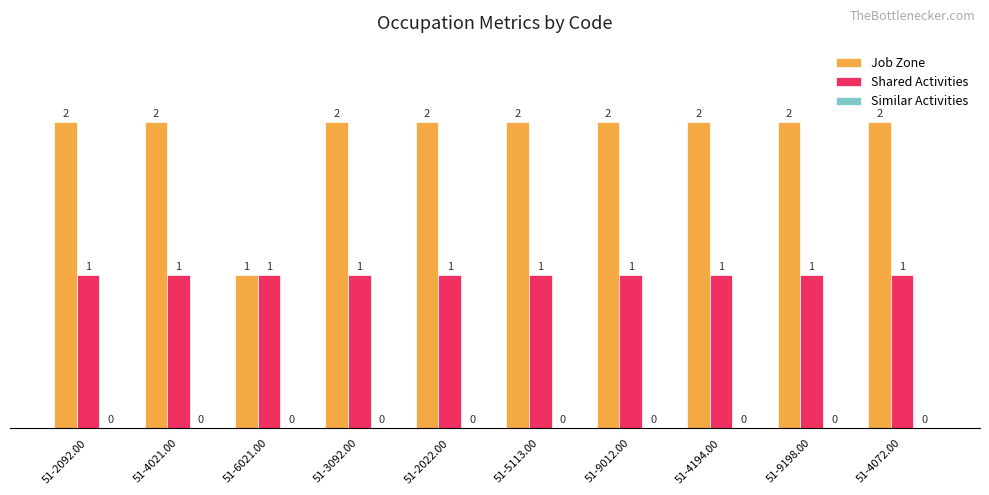

Is the value of Shared Activities at 51-9198.00 greater than the value of Job Zone at 51-5113.00?

No